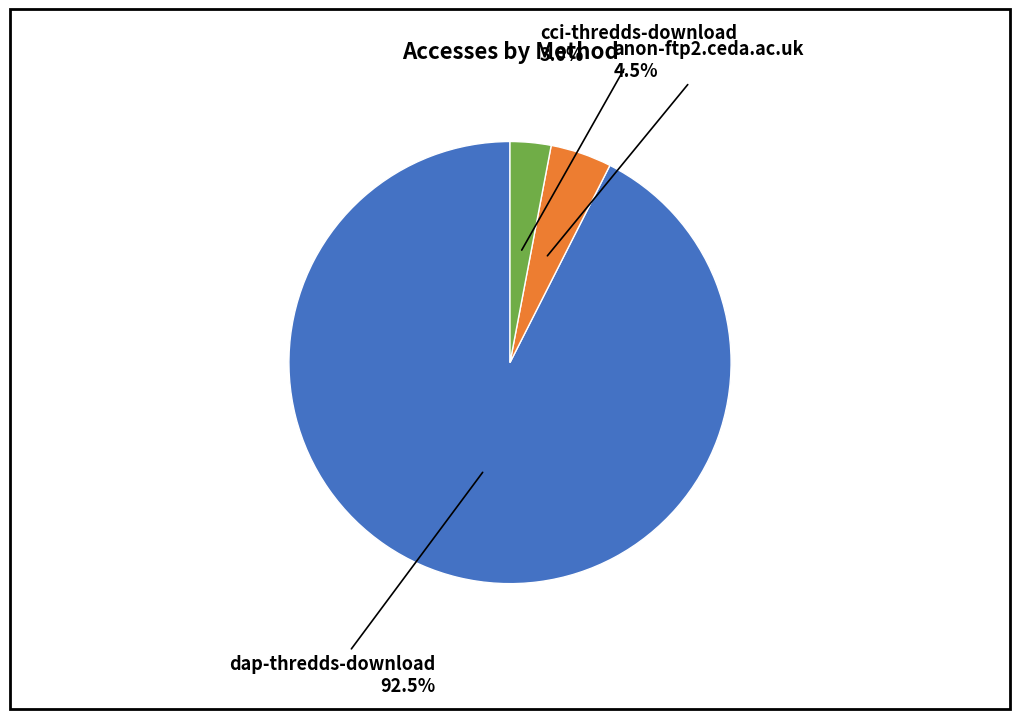

Is there a majority slice in this chart?

Yes